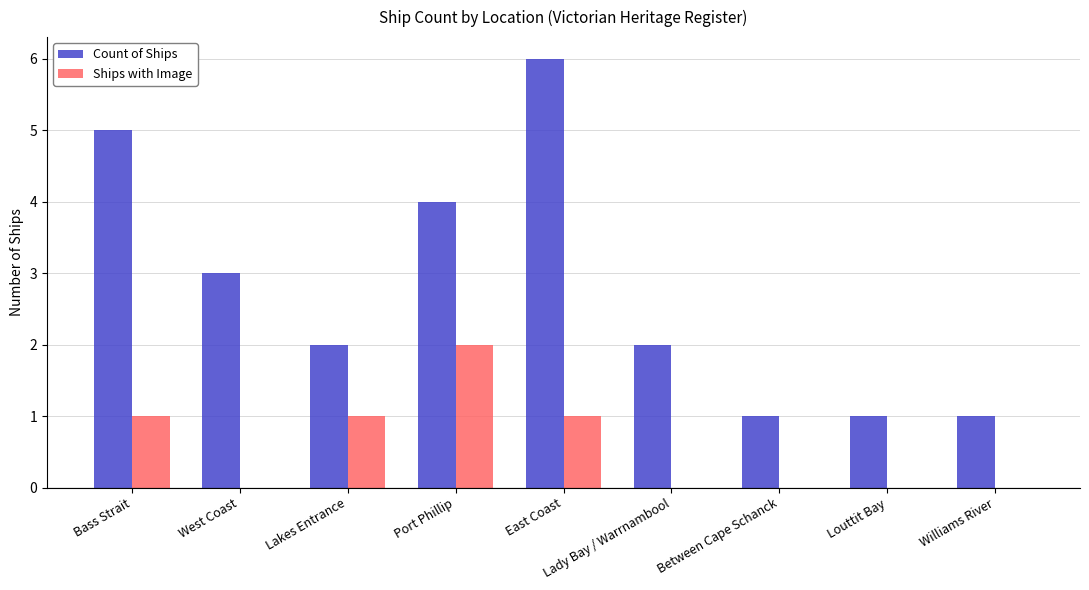

At which category does the chart reach its peak across all series?

East Coast